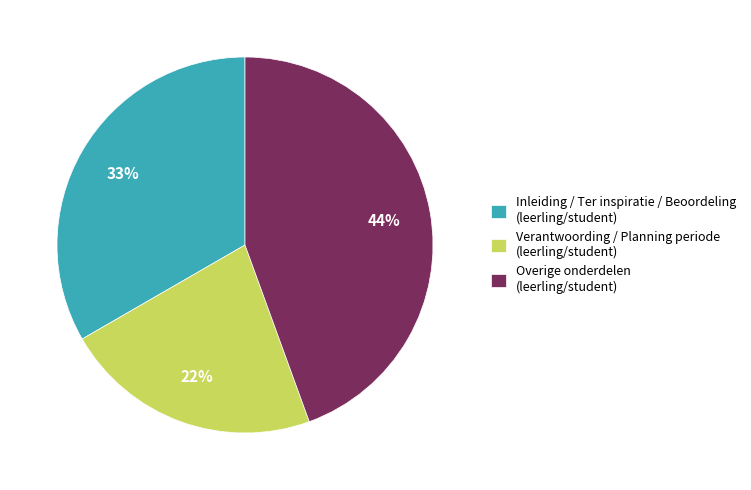

Does any single category account for the majority?

No